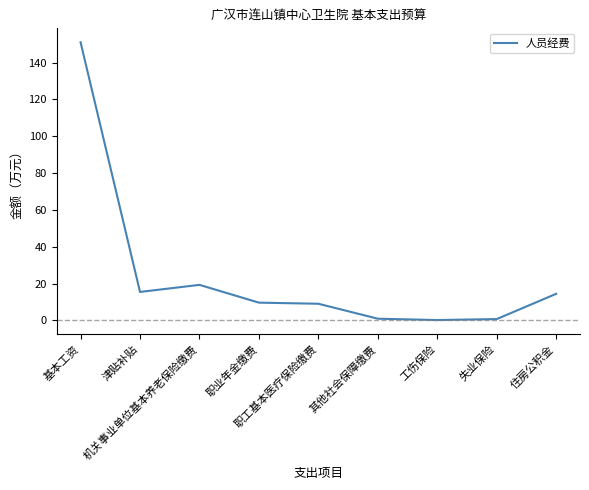

At which category does the data reach its first local peak?

机关事业单位基本养老保险缴费